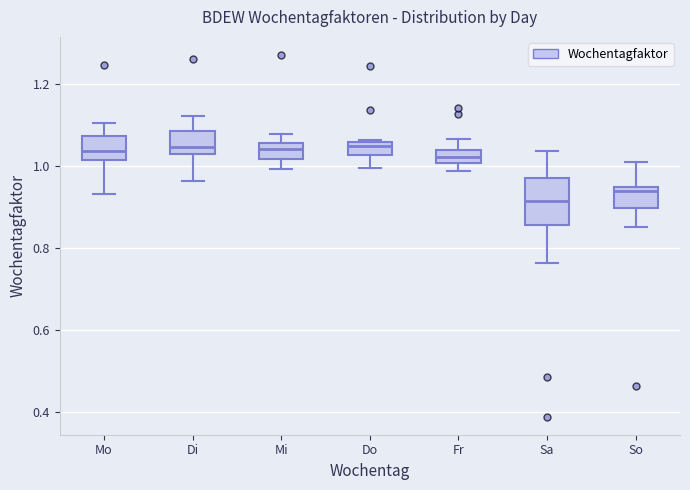

Which box has the lowest median line?

Sa